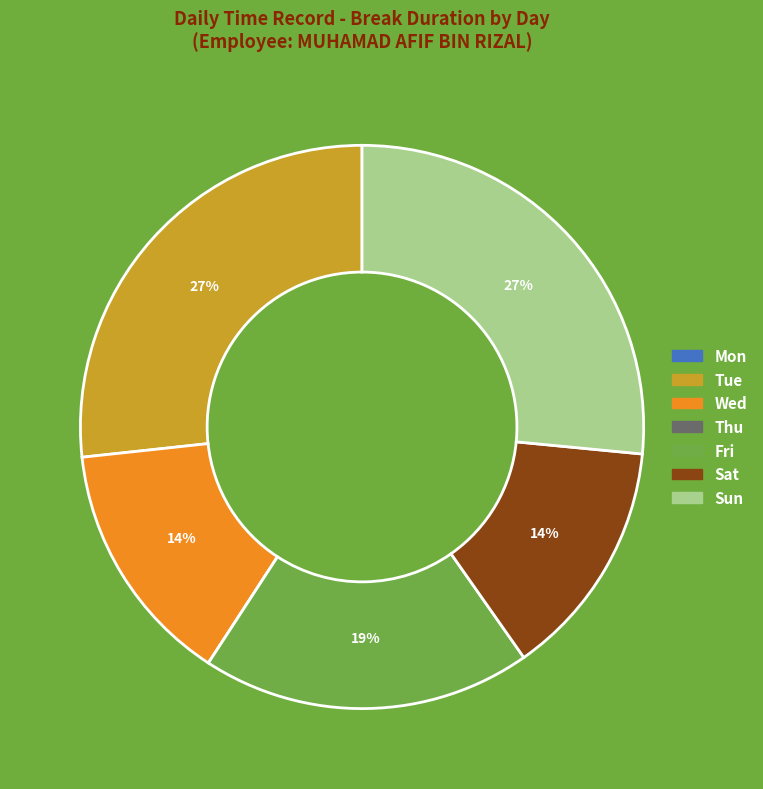

What is the ratio of the value at Sun to the value at Tue?

1.0